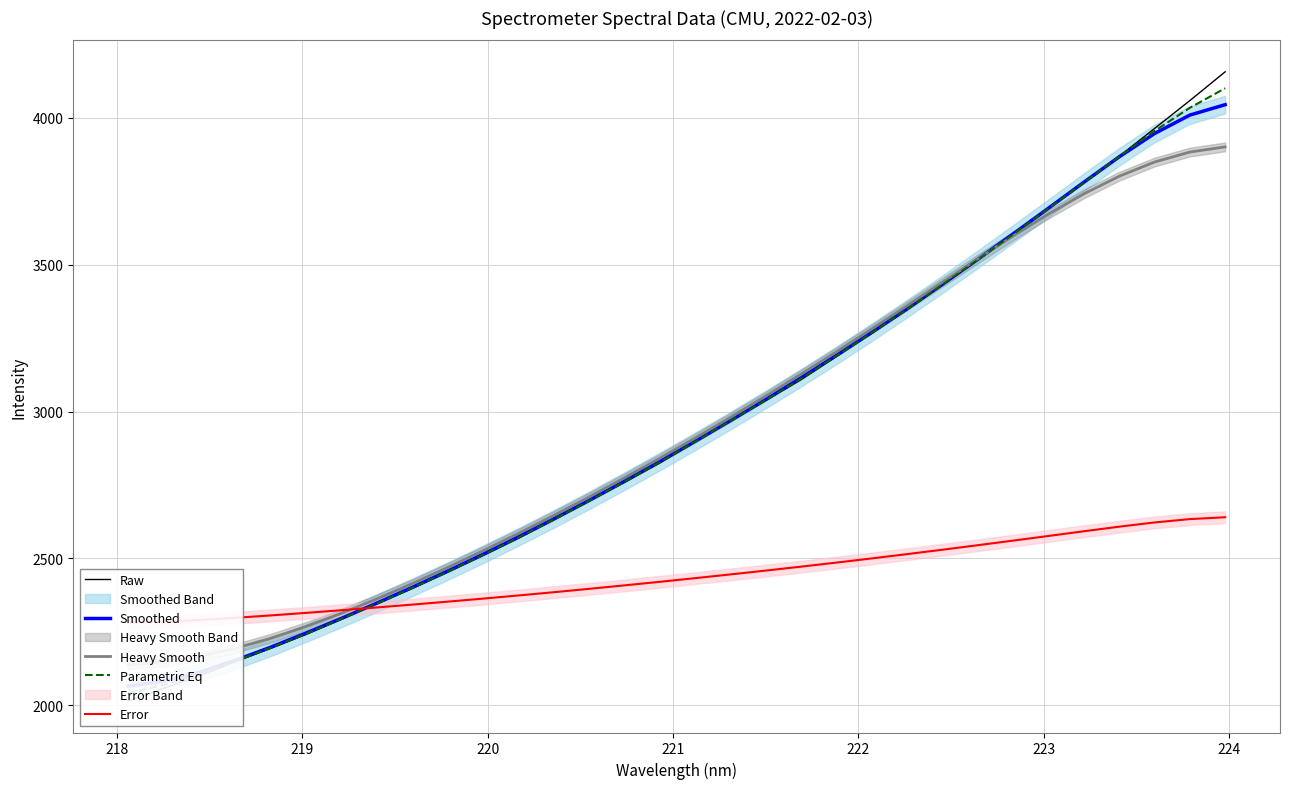

What is the minimum value shown in the chart?

2014.3